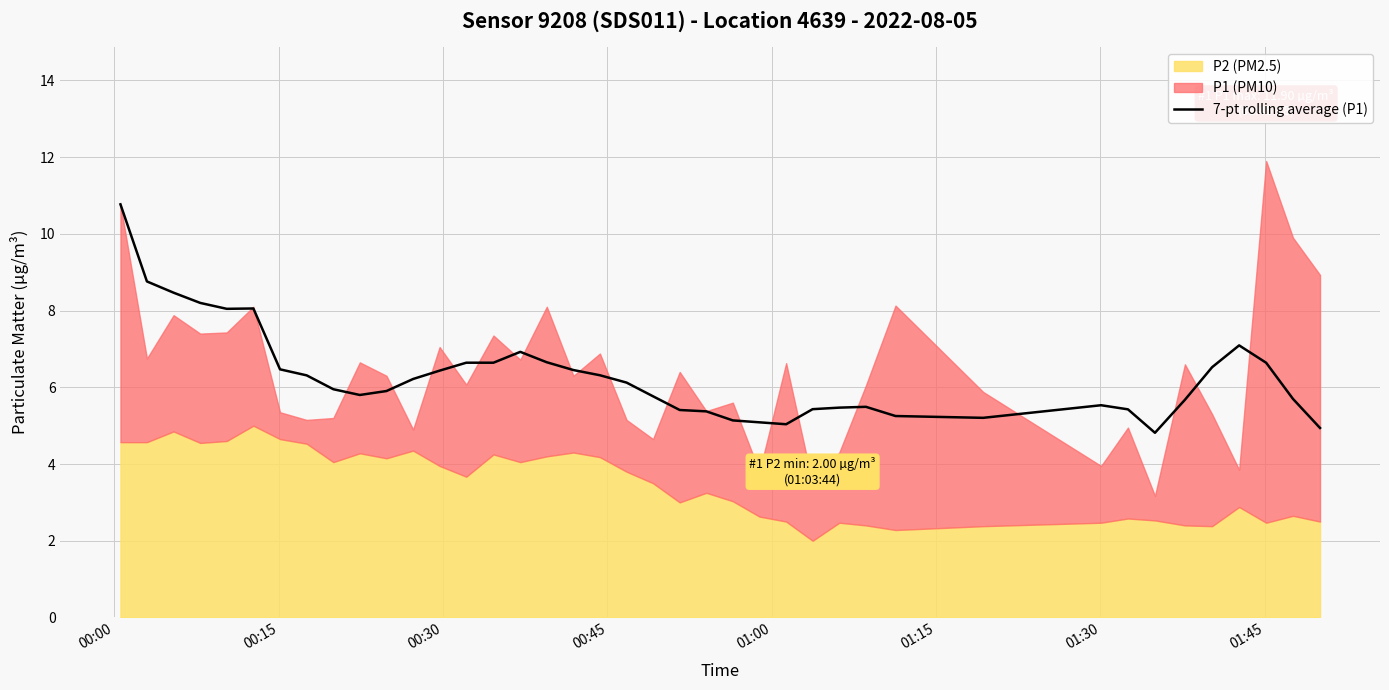

What is the highest value of the 7-pt rolling average (P1) series?

10.8